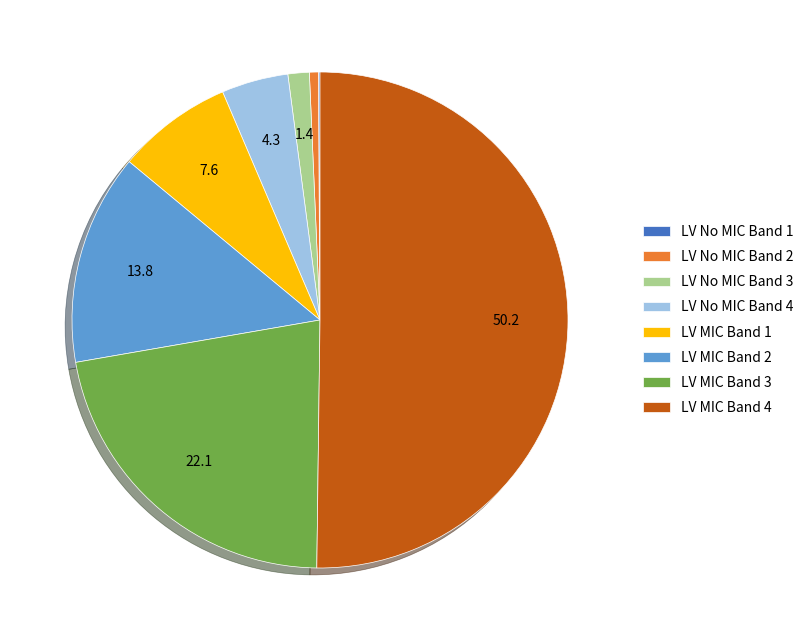

The LV MIC Band 1 slice represents 20% of the pie. True or false?

False